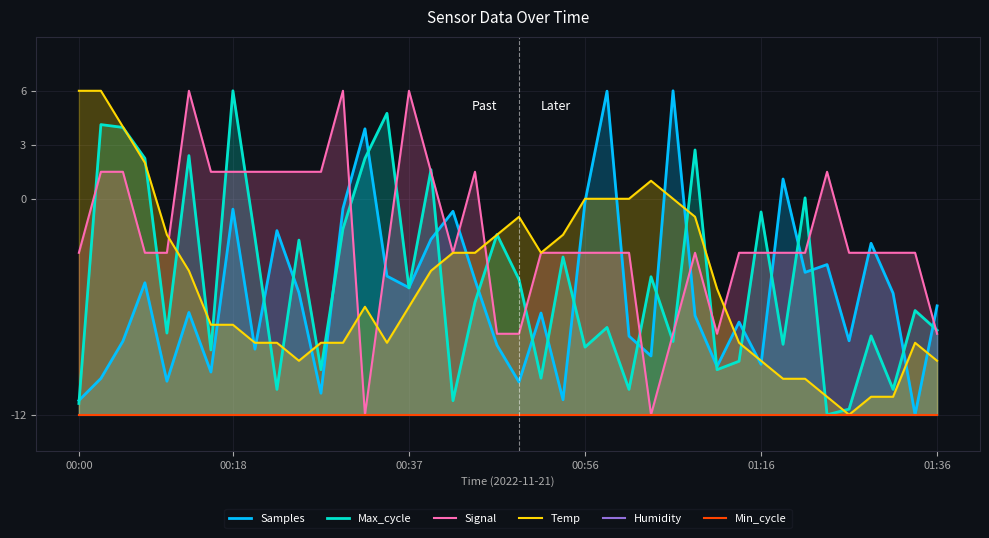

True or false: Max_cycle has a value of -7.5 at 00:00.

False